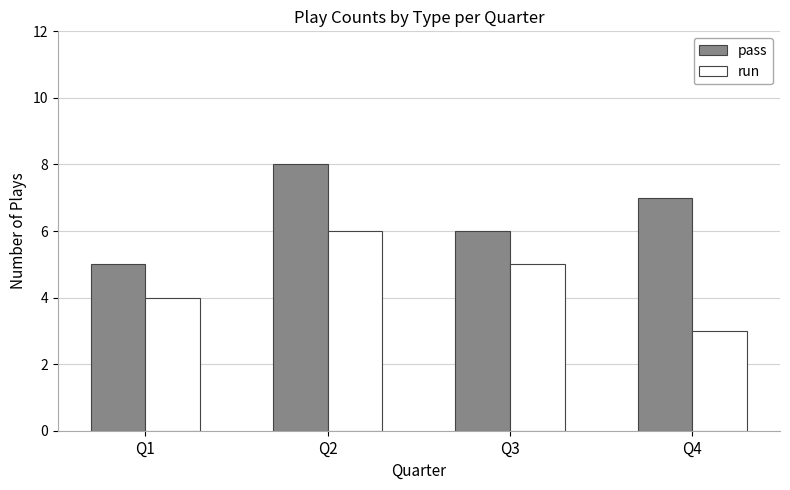

How many groups of bars are there?

4